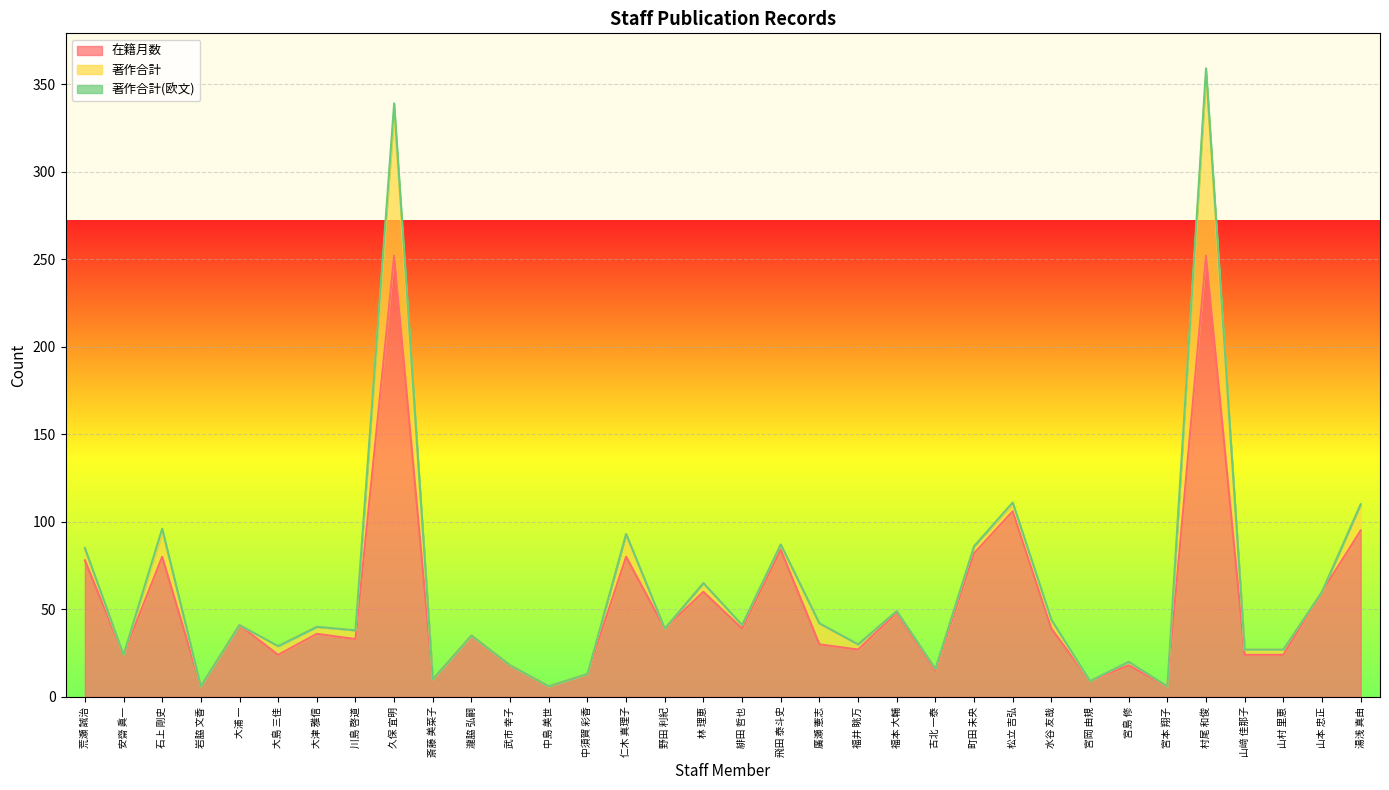

What is the average value of the 在籍月数 series?

53